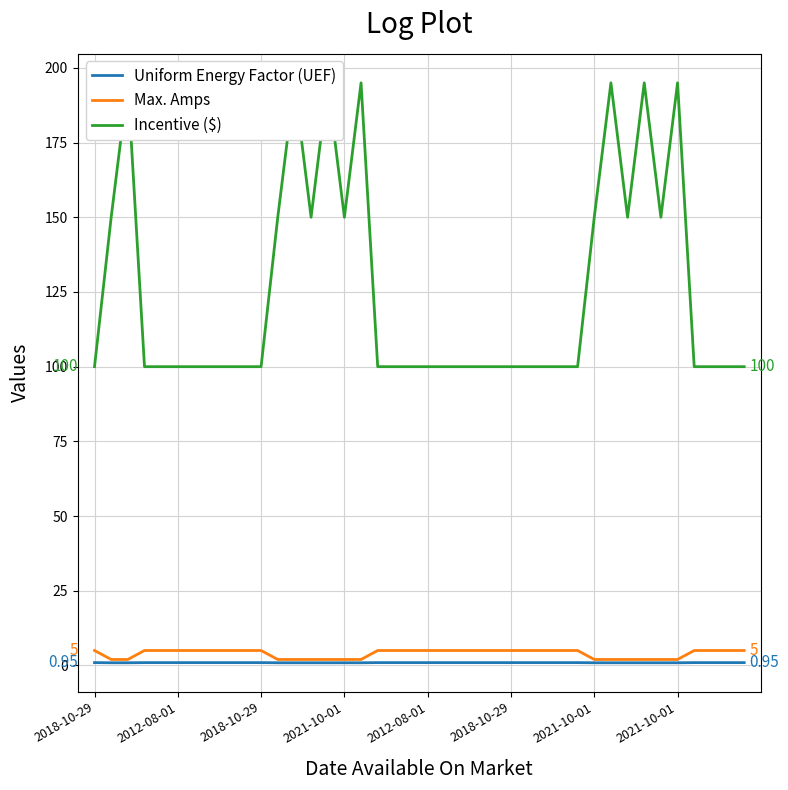

Rank the categories by Max. Amps value from lowest to highest.

2012-08-01, 2018-10-29, 11, 12, 13, 14, 15, 16, 30, 31, 32, 33, 34, 35, 2018-10-29, 2021-10-01, 2012-08-01, 2018-10-29, 2021-10-01, 2021-10-01, 8, 9, 10, 17, 18, 19, 20, 21, 22, 23, 24, 25, 26, 27, 28, 29, 36, 37, 38, 39